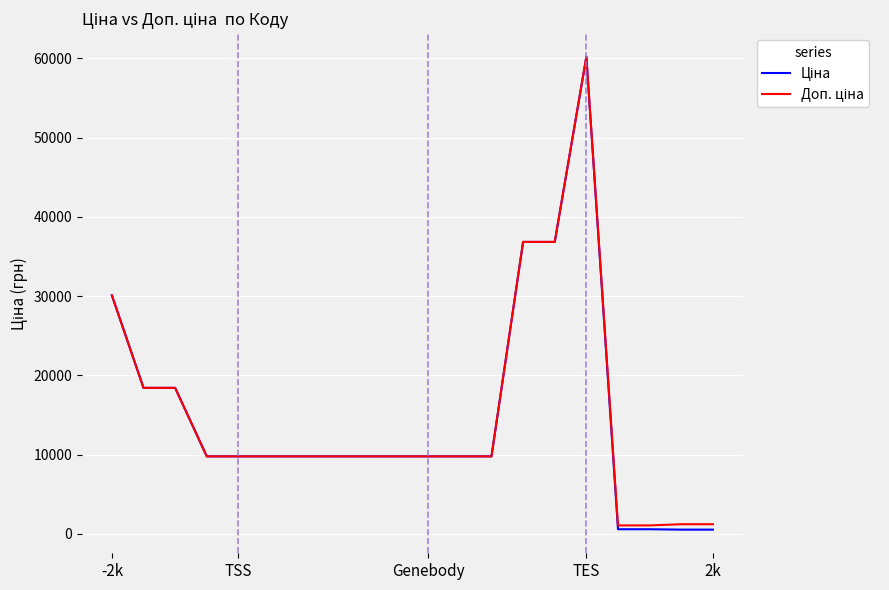

What is the greatest value displayed?

60205.6